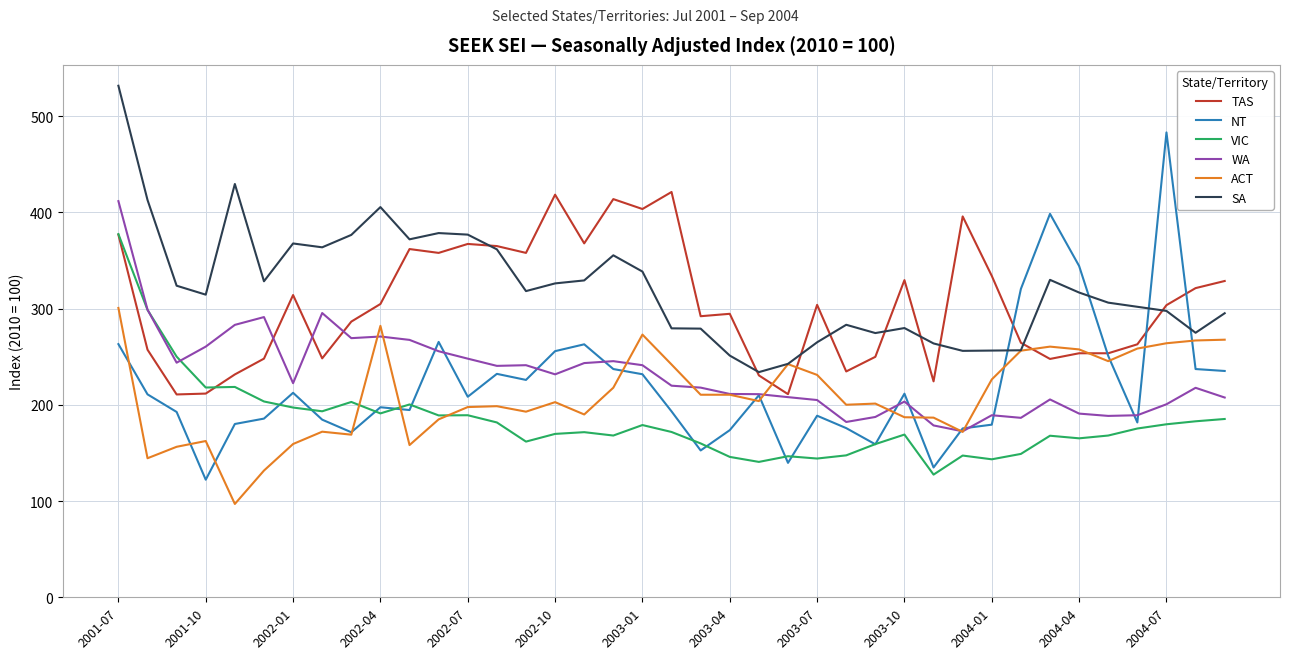

Which series ends up on top after the final intersection of SA and NT?

SA